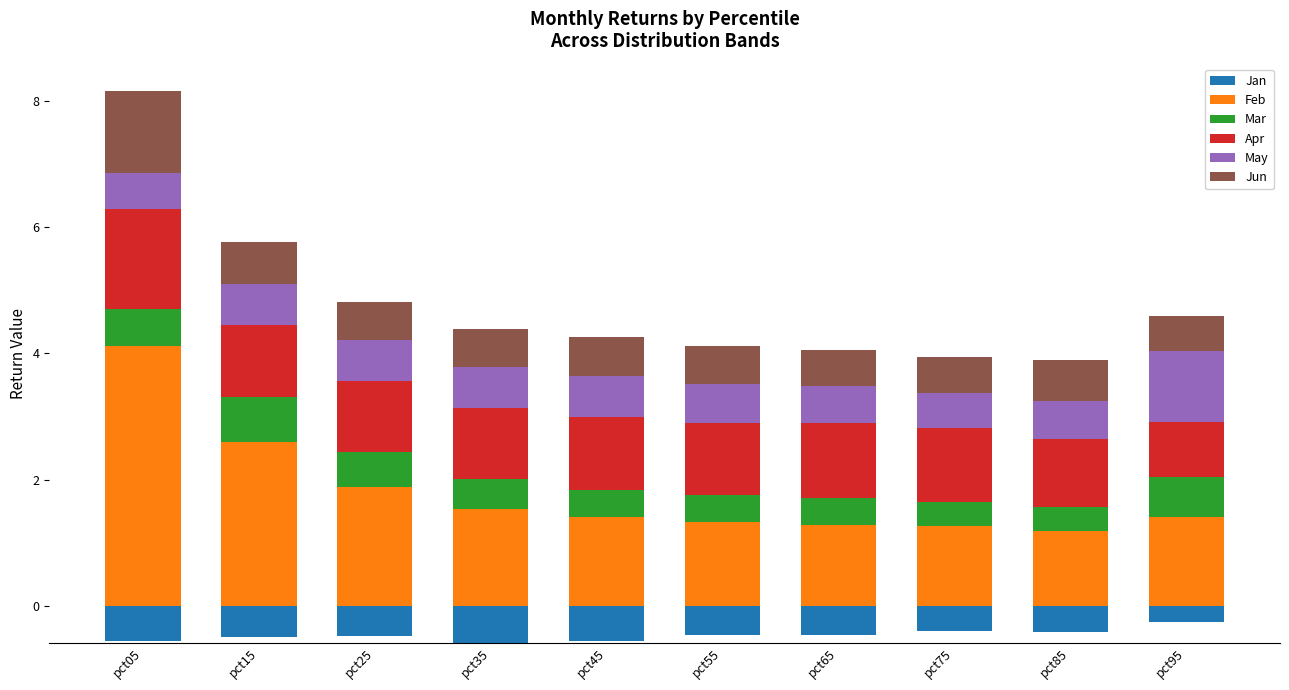

At which label is Apr closest to 1?

pct85